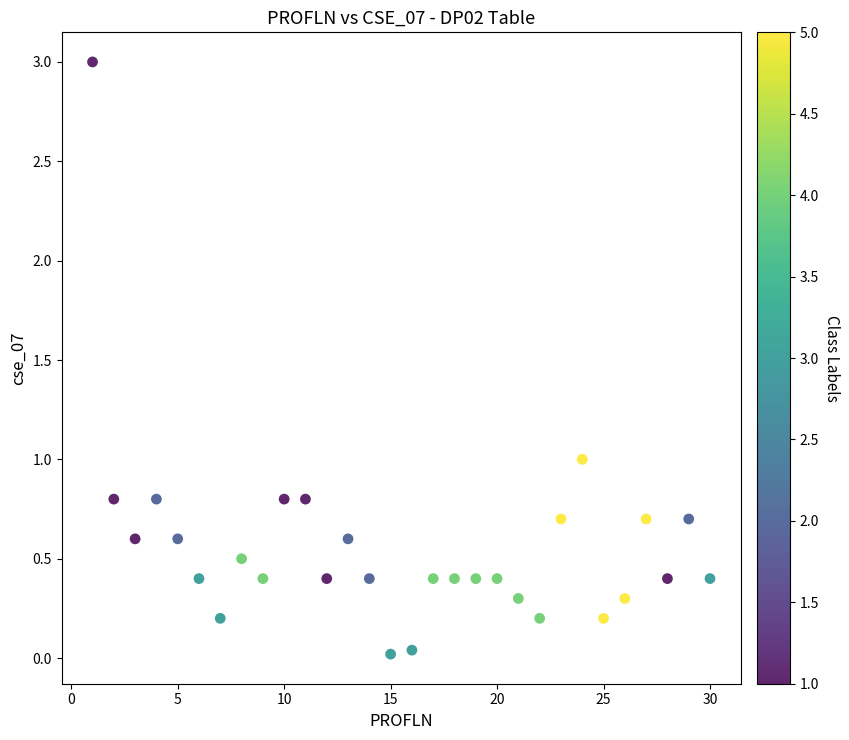

What is the range of Y values (max minus min)?

3.0